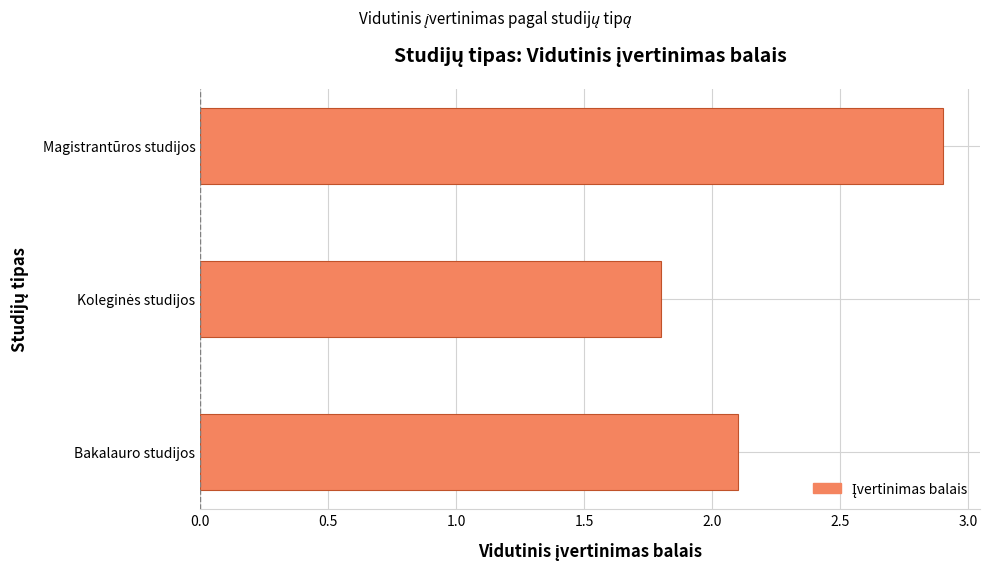

What is the maximum value shown in the chart?

2.9